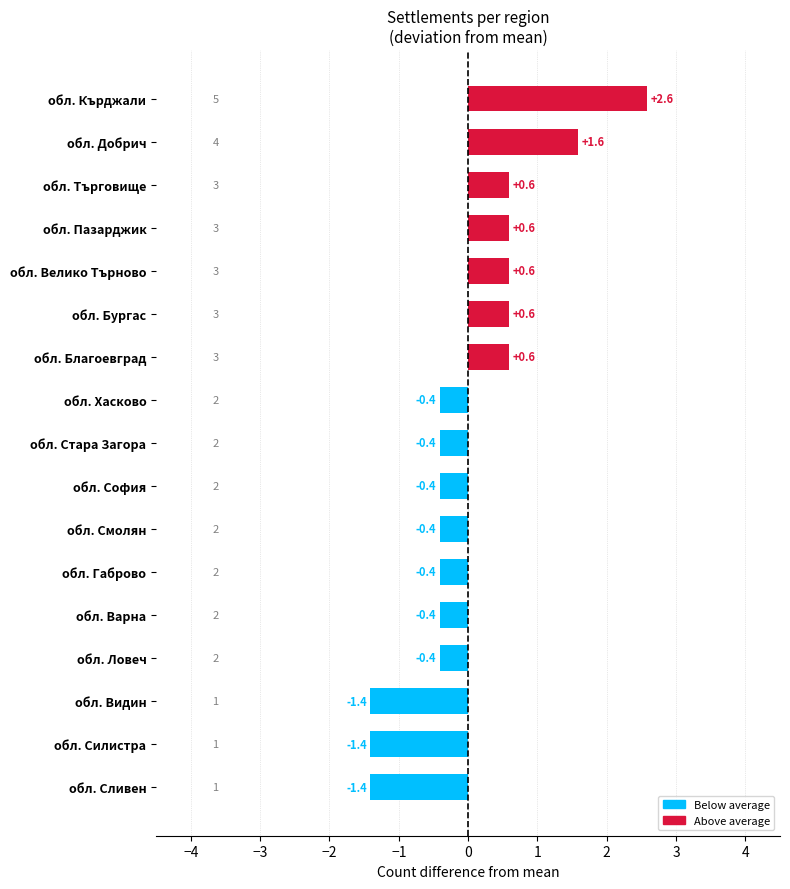

Does the chart contain any negative values?

Yes